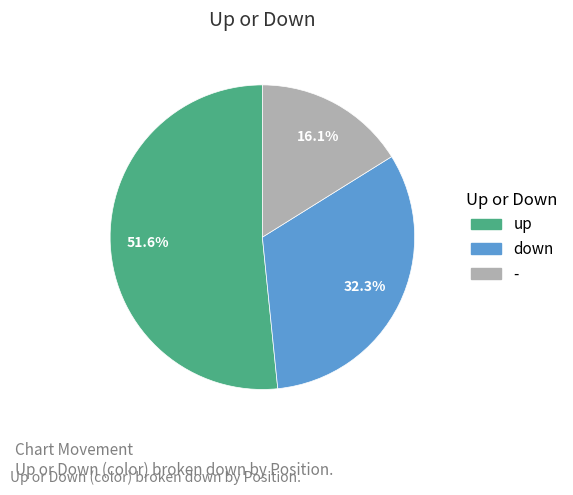

How many slices are in this pie chart?

3